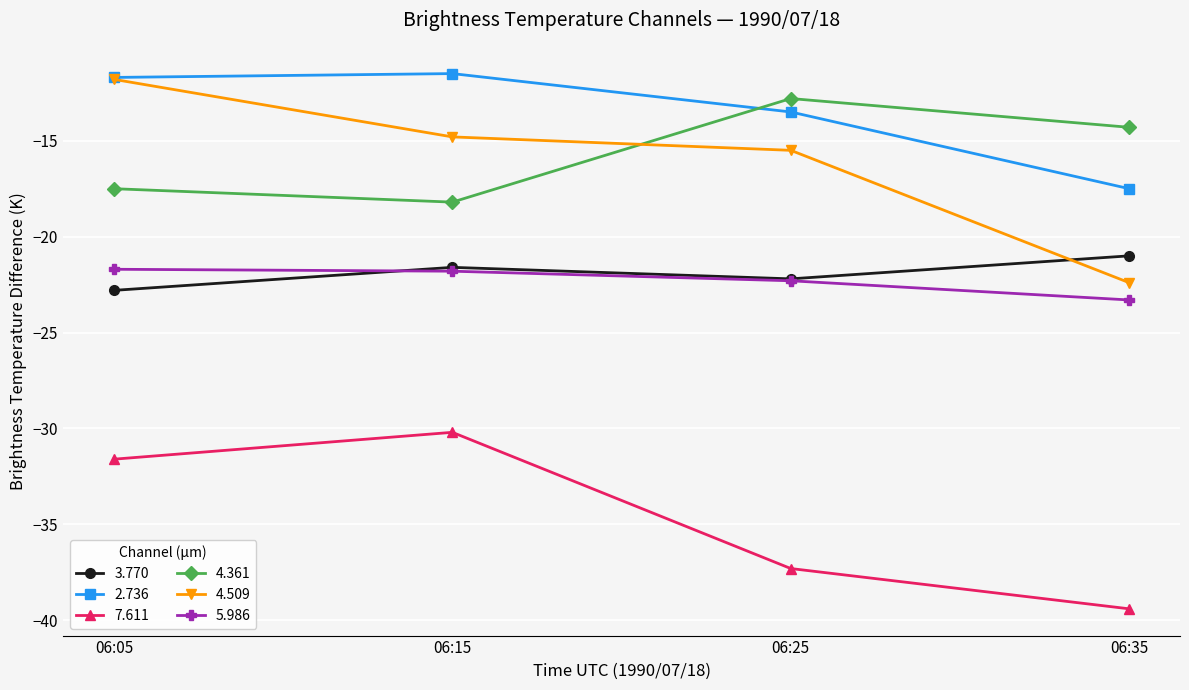

List the labels in order of 4.509 value, smallest first.

06:35, 06:25, 06:15, 06:05